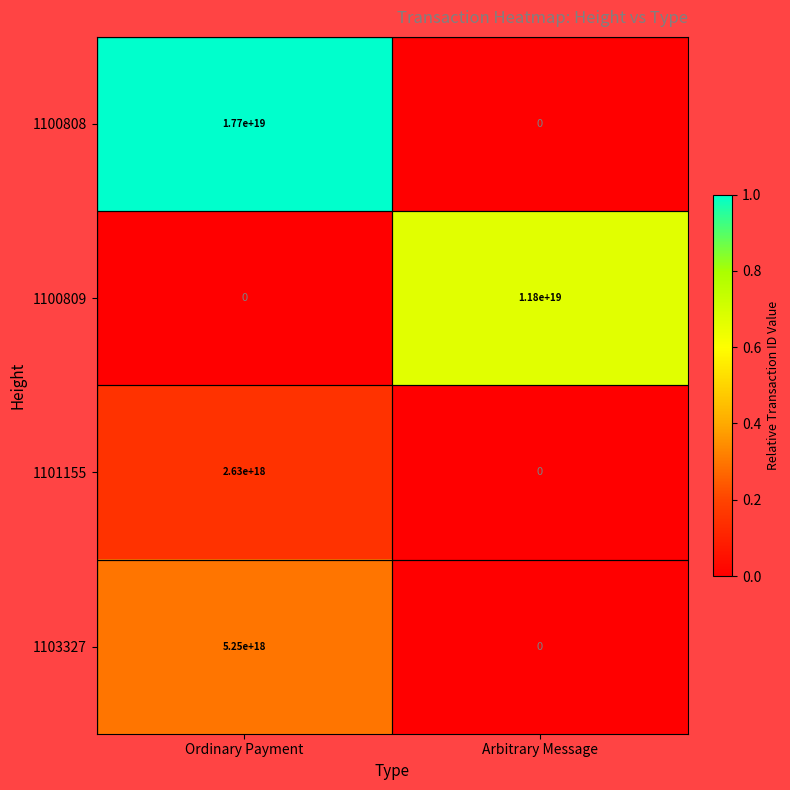

Which category has the lowest value in the 1100808 series?

Arbitrary Message